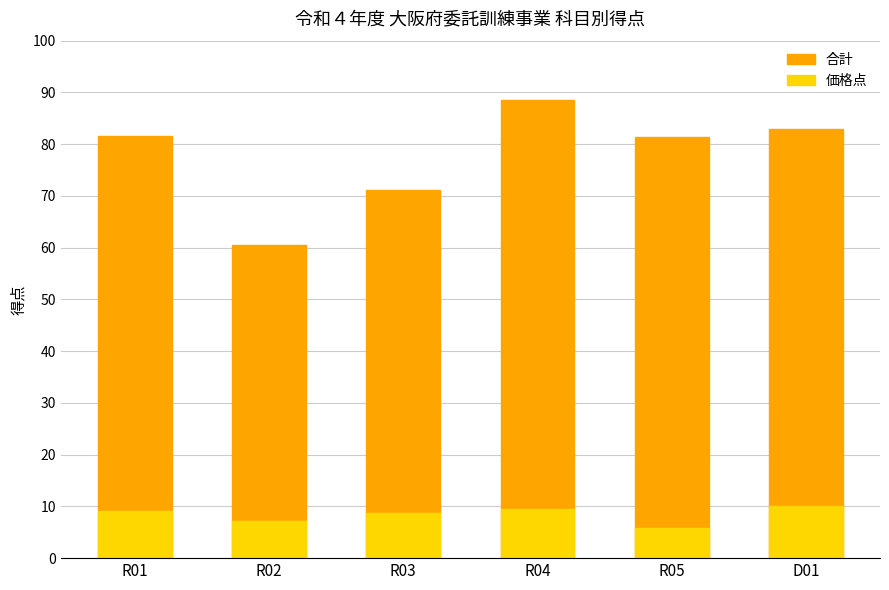

Reading left to right, transcribe all the data shown in this chart.

合計: 81.6	60.6	71.2	88.5	81.4	83.0
価格点: 9.1	7.1	8.7	9.5	5.9	10.0